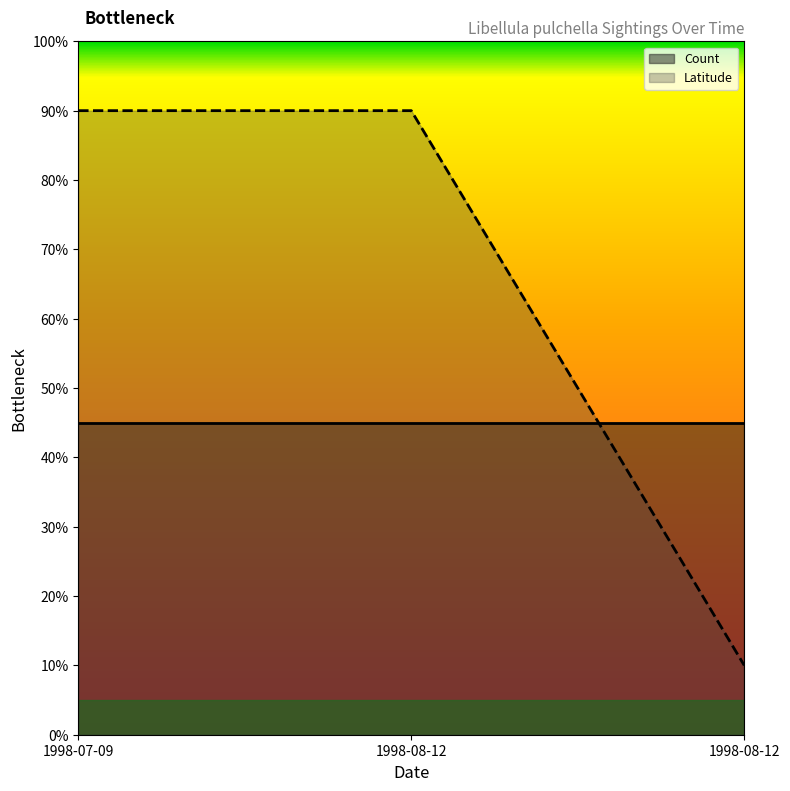

Which has a higher value, 1998-07-09 or 1998-08-12?

1998-07-09